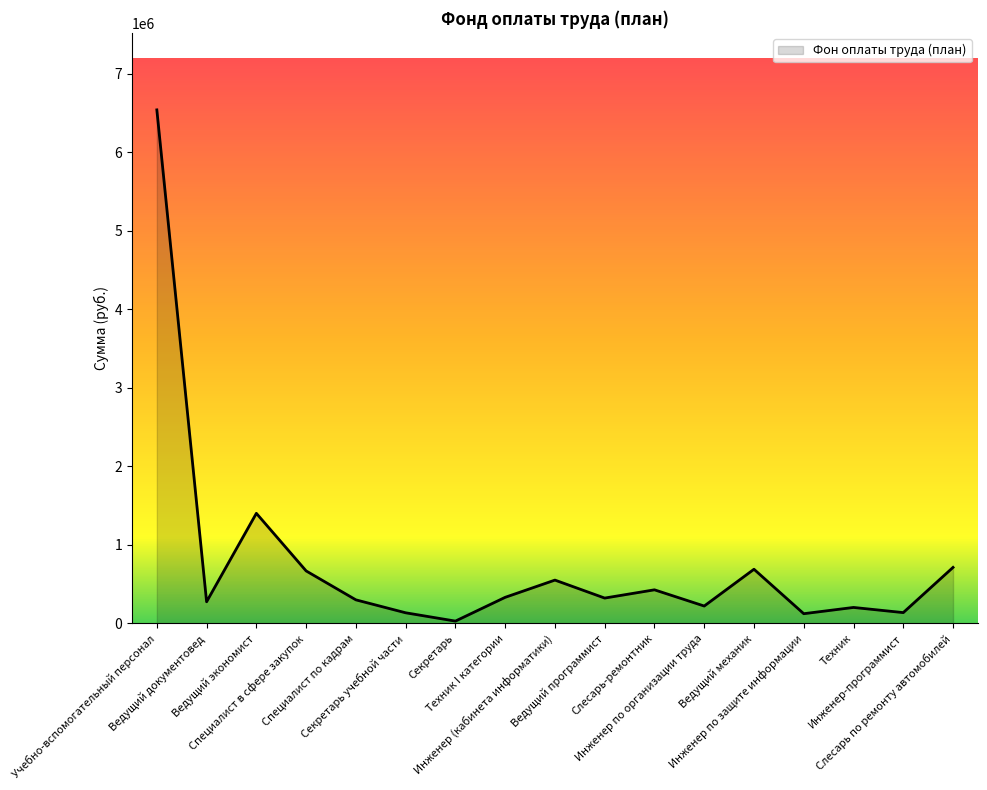

How many interior local valleys (lower than both neighbors) does the data have?

6